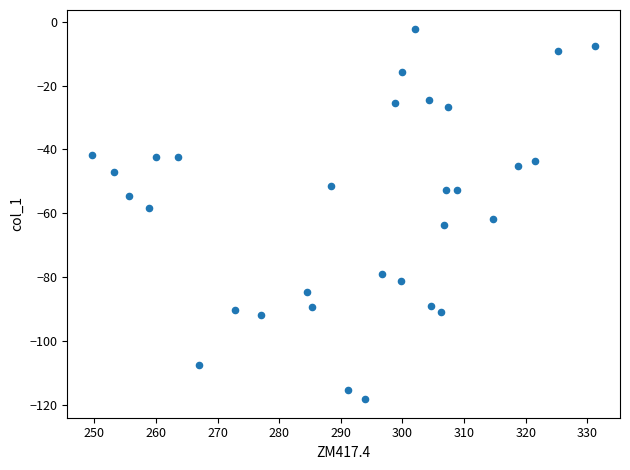

What is the range of Y values (max minus min)?

116.2